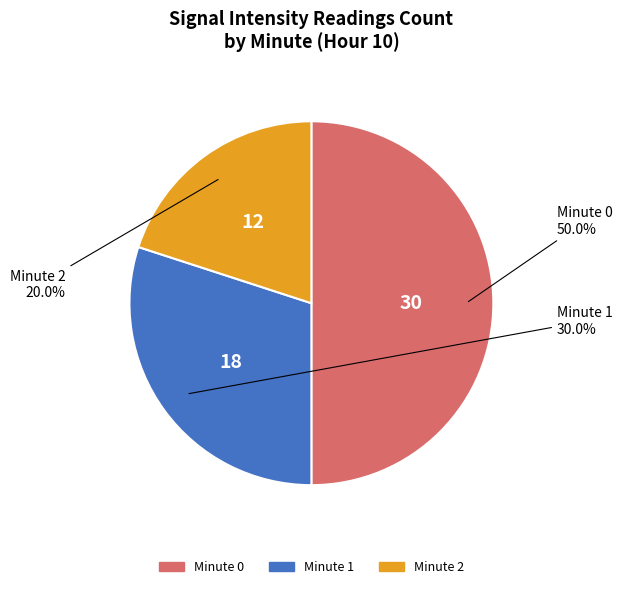

How many segments does this pie chart have?

3